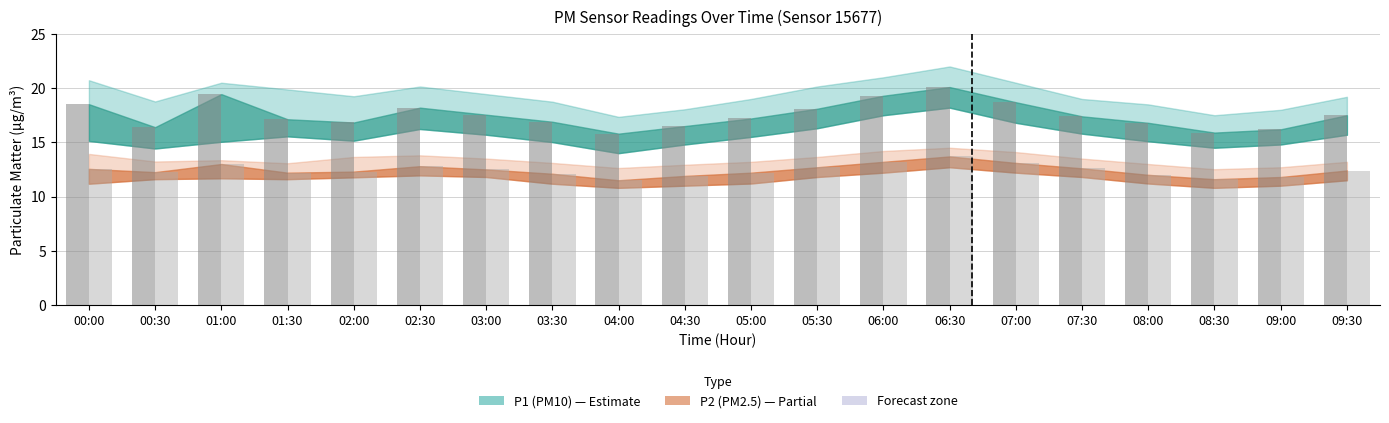

What is the total value across all series at 01:30?

29.3